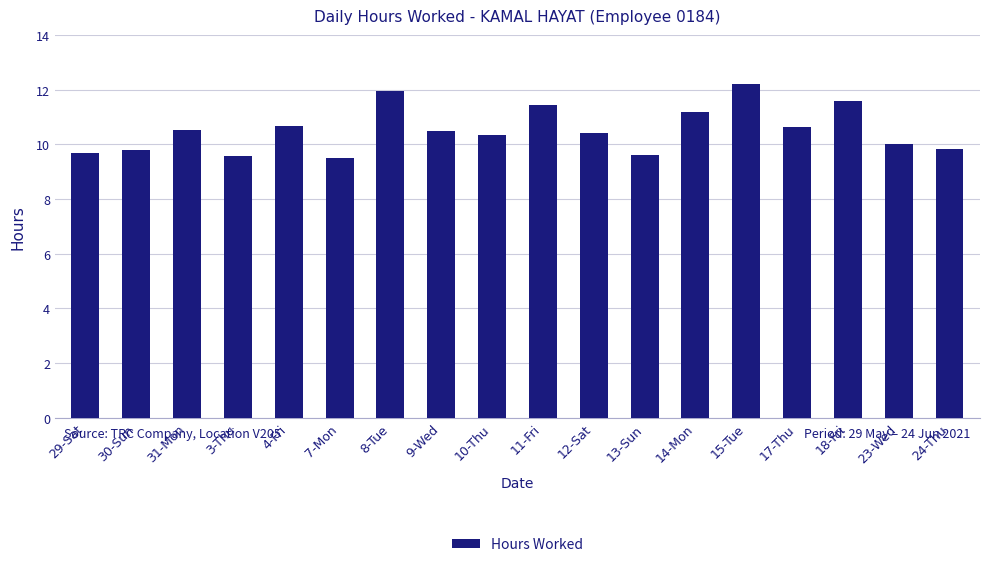

Reading left to right, extract all data points from this chart.

29-Sat=9.7	30-Sun=9.8	31-Mon=10.5	3-Thu=9.6	4-Fri=10.7	7-Mon=9.5	8-Tue=12.0	9-Wed=10.5	10-Thu=10.3	11-Fri=11.4	12-Sat=10.4	13-Sun=9.6	14-Mon=11.2	15-Tue=12.2	17-Thu=10.6	18-Fri=11.6	23-Wed=10.0	24-Thu=9.8